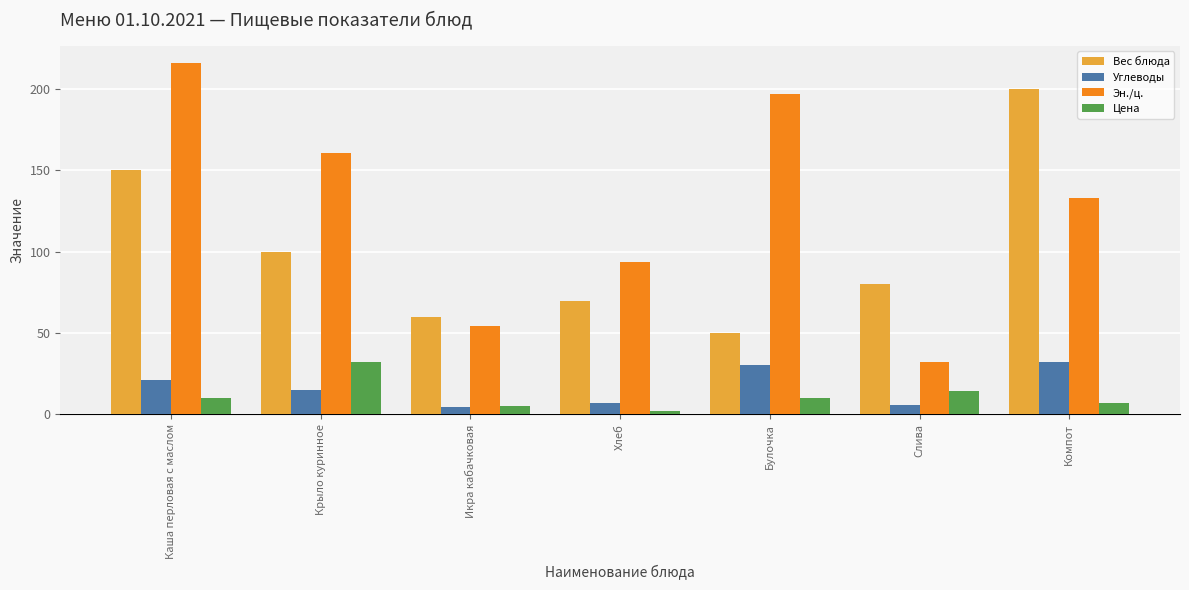

How many groups of bars are there?

7